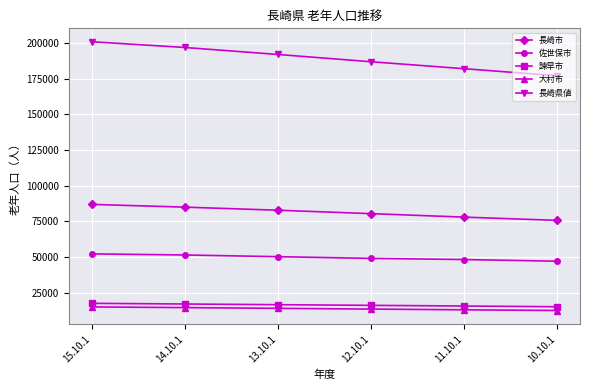

True or false: 大村市 has more than 2 points higher than both neighbors.

False